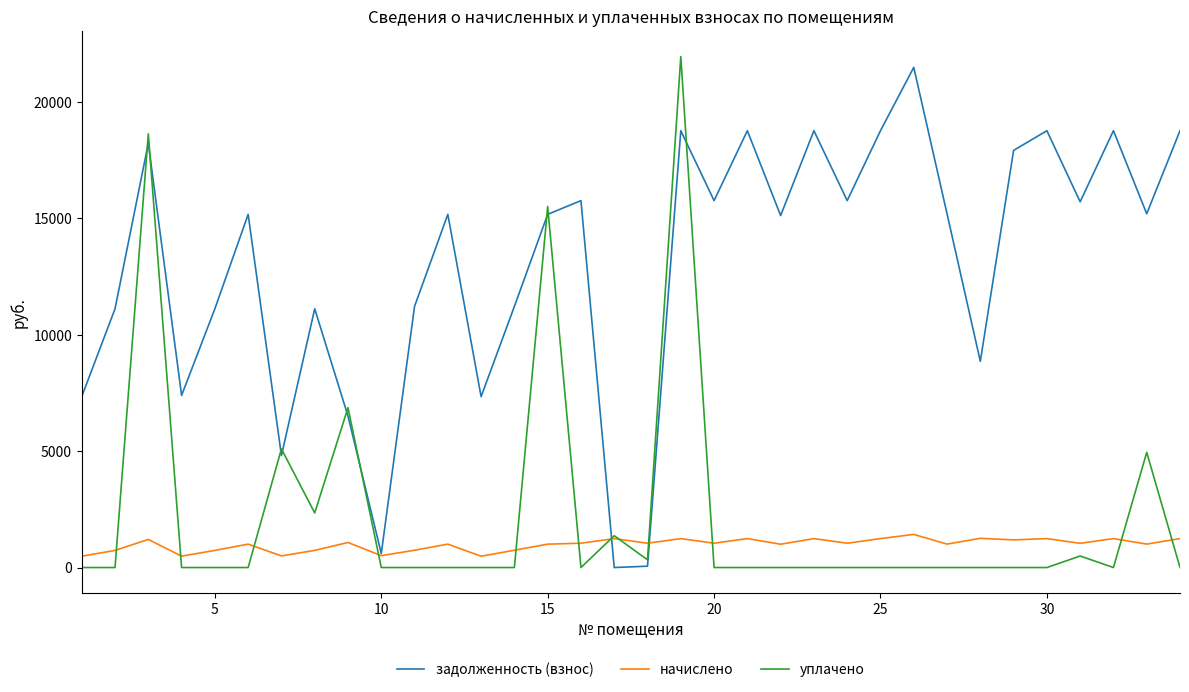

What are all the series names shown in the legend?

задолженность (взнос), начислено, уплачено